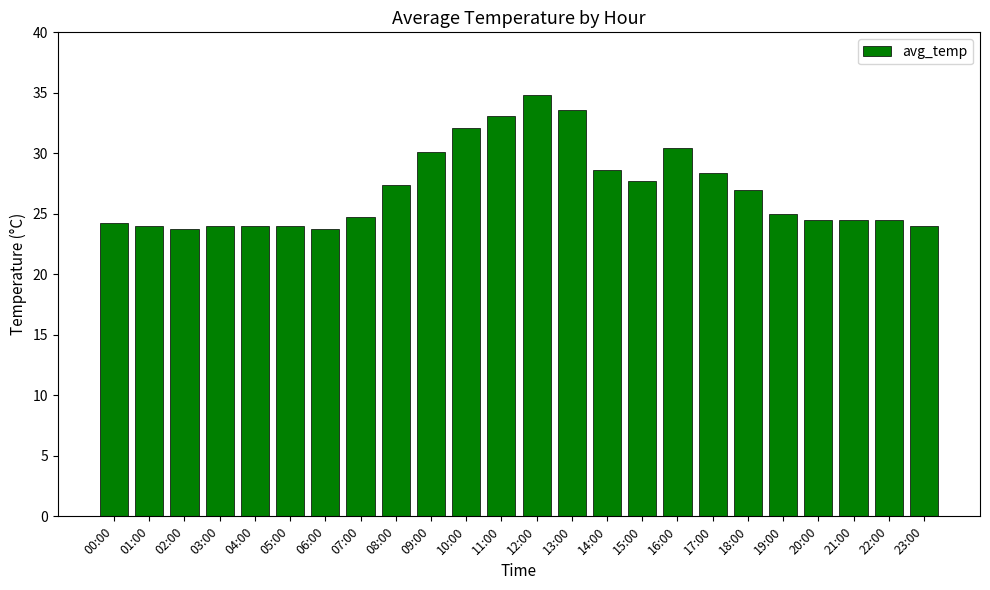

The value at 00:00 is 24.2. True or false?

True